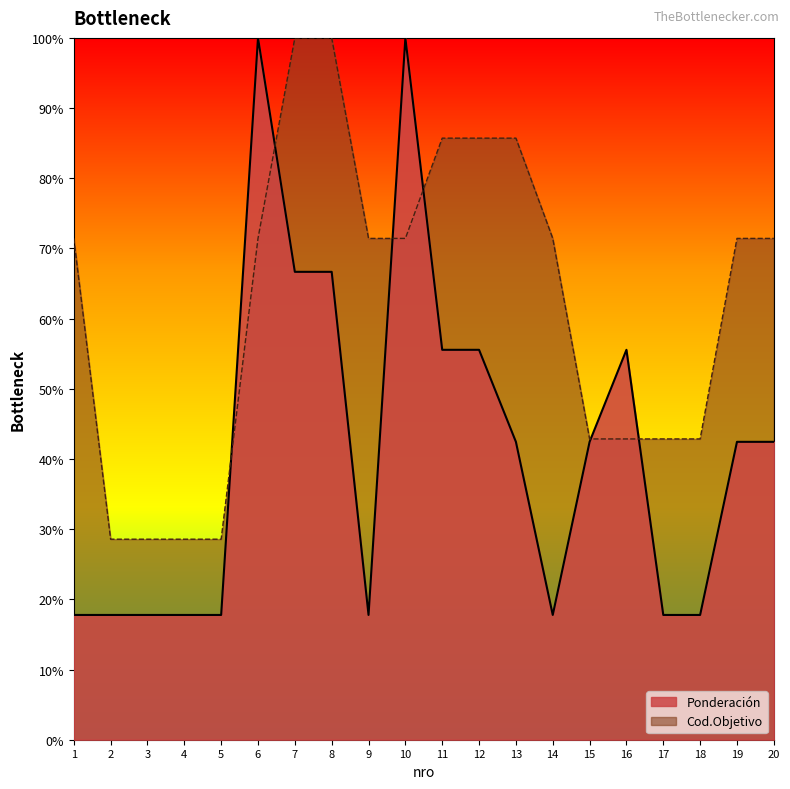

Rank the series by their maximum value, from highest to lowest.

Ponderación, Cod.Objetivo